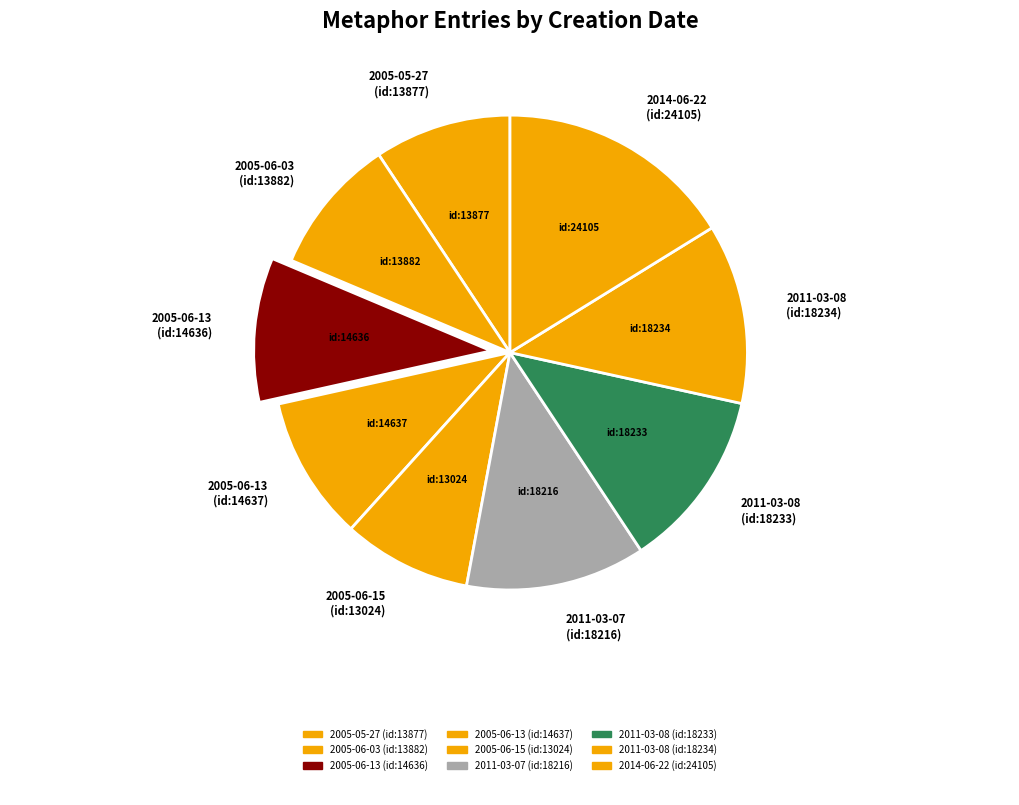

Is the sum of 2011-03-08 (id:18234) and 2011-03-08 (id:18233) greater than half?

No